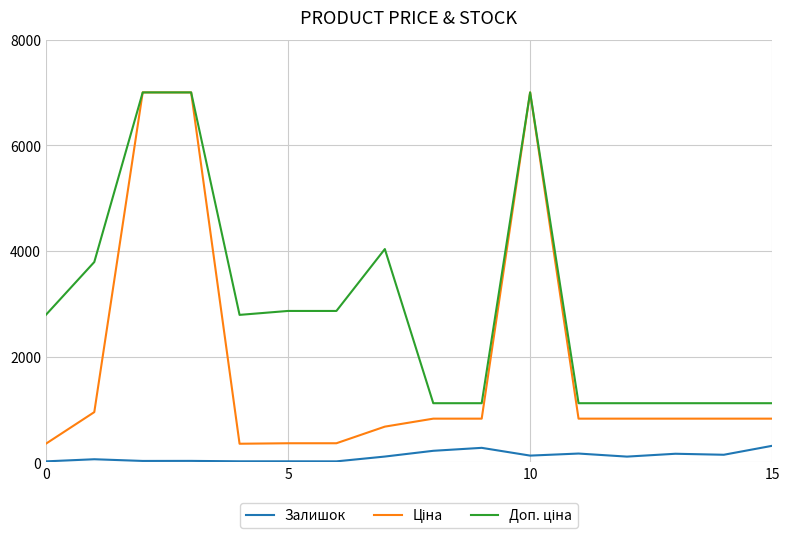

What is the maximum value for Залишок?

310.0